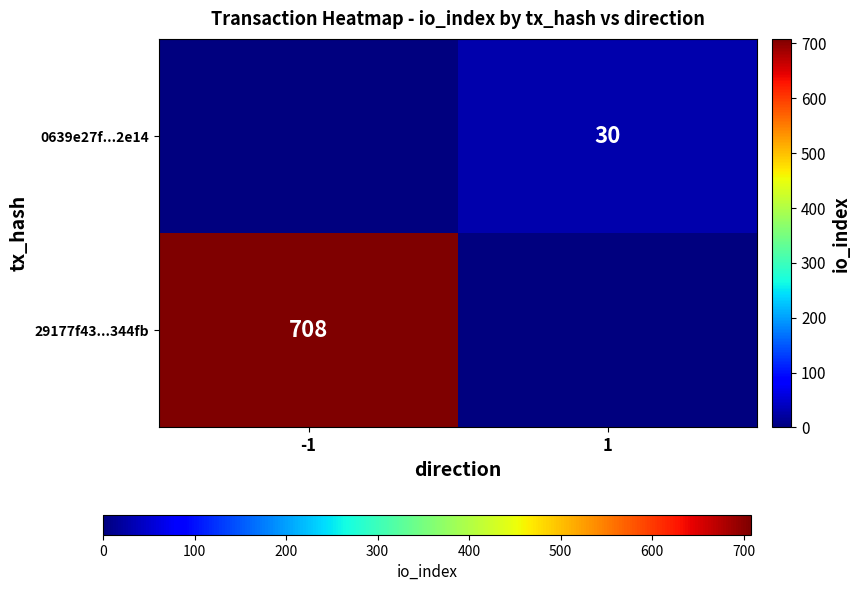

Is it true that 29177f43...344fb equals 708 at -1?

True